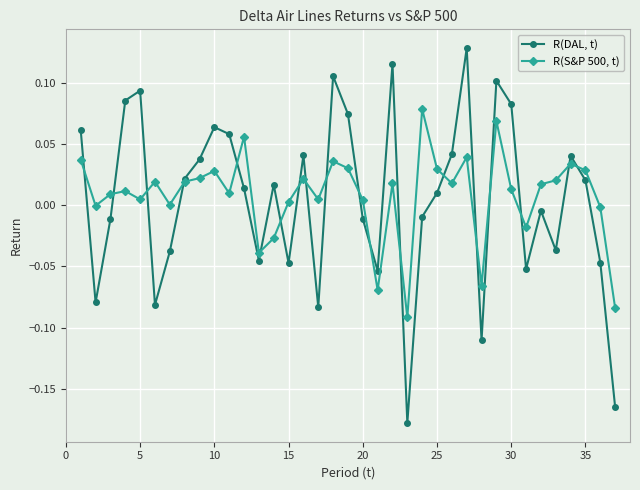

How many data points in R(DAL, t) are above 0?

20